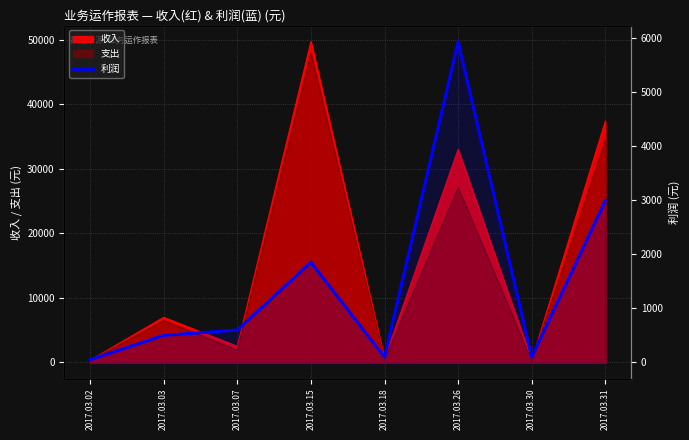

Is it true that the value at 2017.03.07 is 600.0?

True